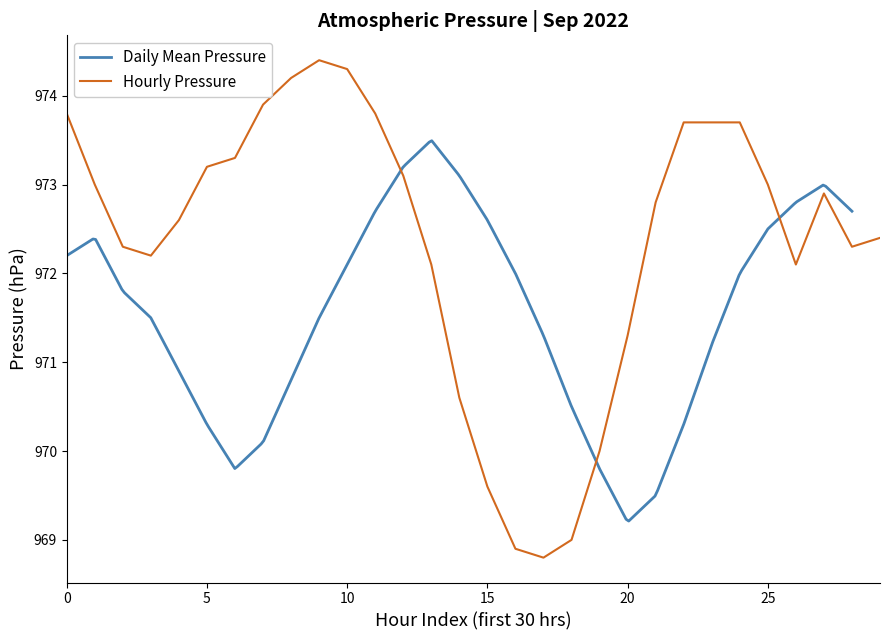

What is the average value?

972.4